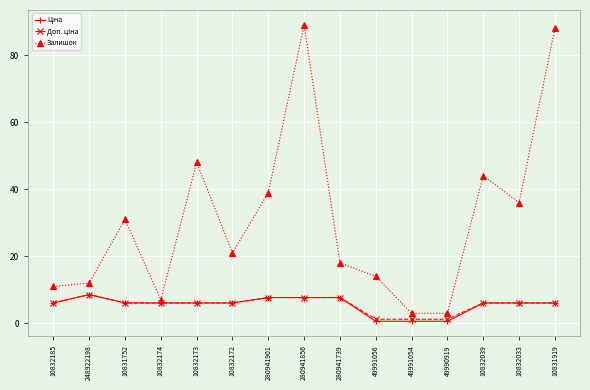

The value of Залишок at 10832173 is 76.7. True or false?

False